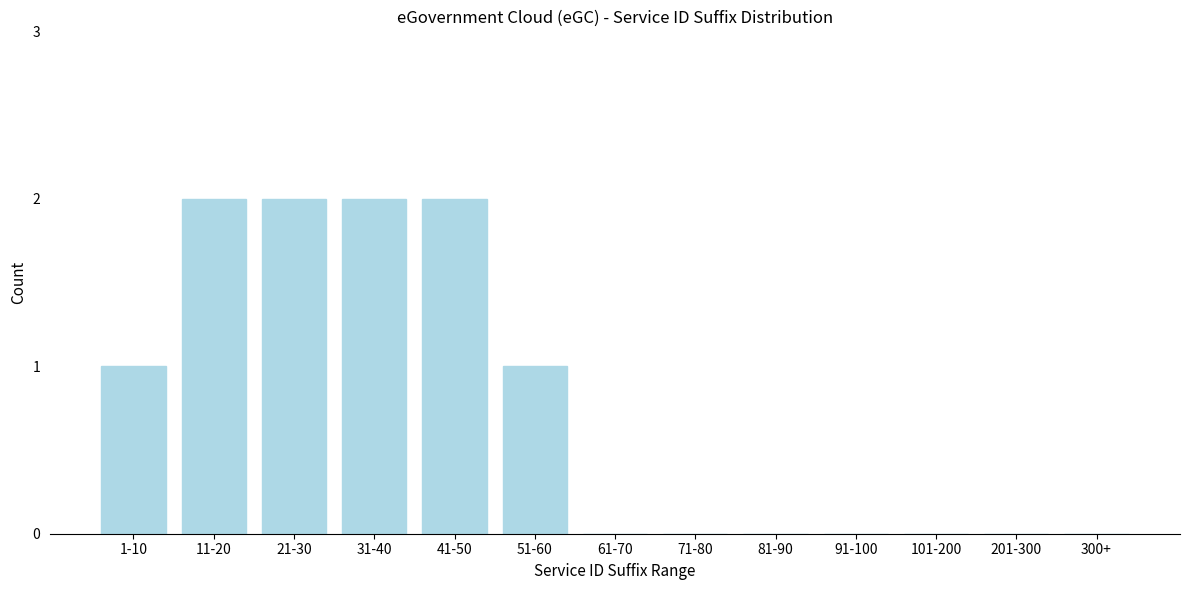

Reading left to right, what are all the values shown in this chart?

1-10=1	11-20=2	21-30=2	31-40=2	41-50=2	51-60=1	61-70=0	71-80=0	81-90=0	91-100=0	101-200=0	201-300=0	300+=0